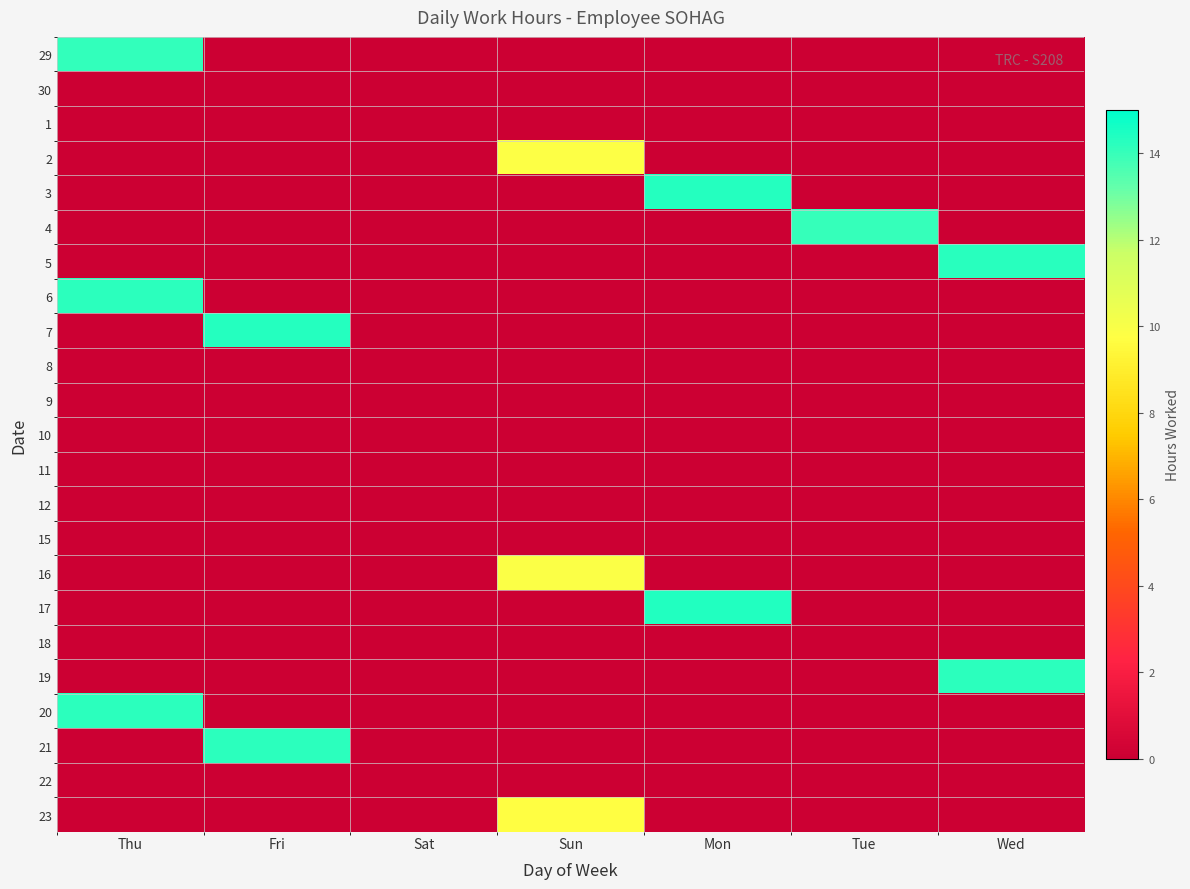

Which has a higher value, Wed or Tue?

Wed